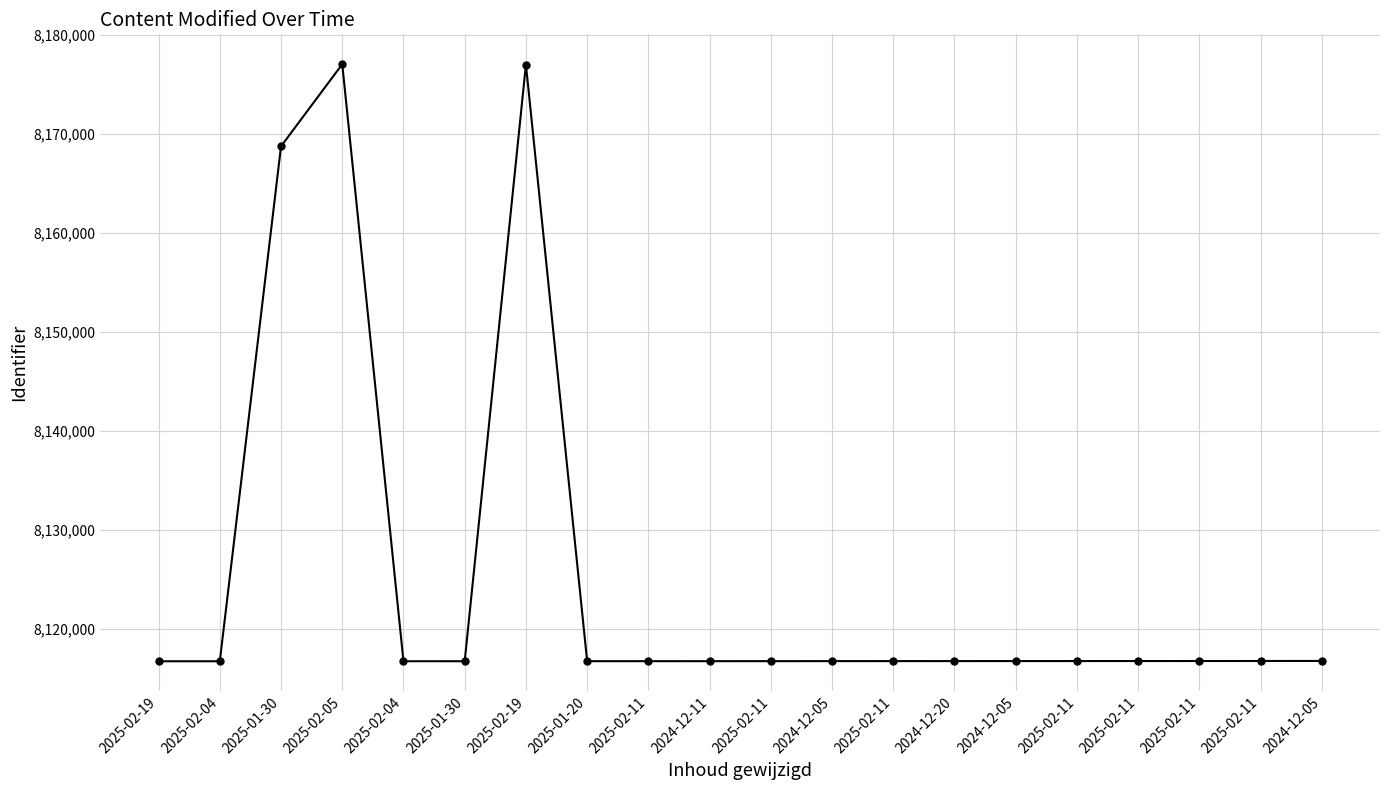

Count the number of data series in this chart.

1